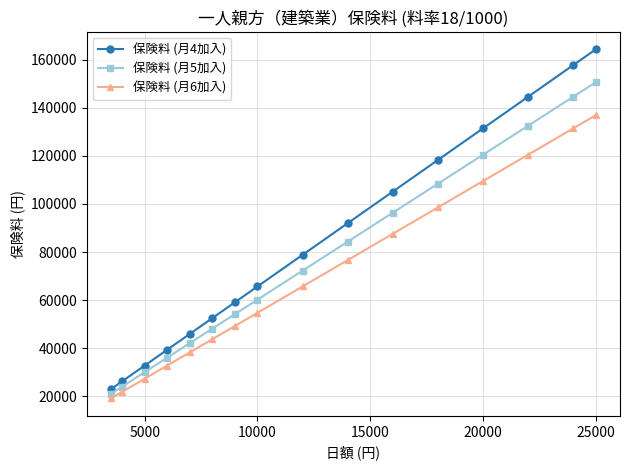

What is the value of the 保険料 (月5加入) point at the 6th from the left?

48180